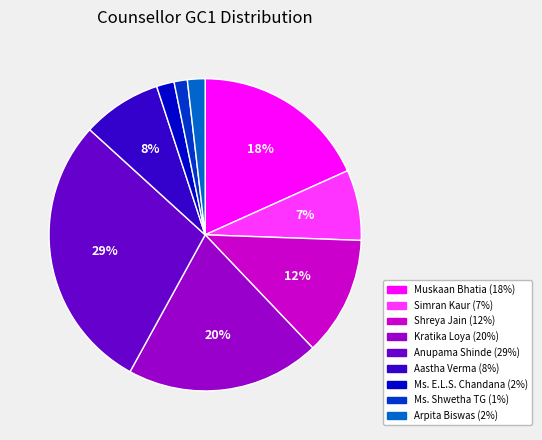

Is the sum of Kratika Loya and Arpita Biswas greater than half?

No